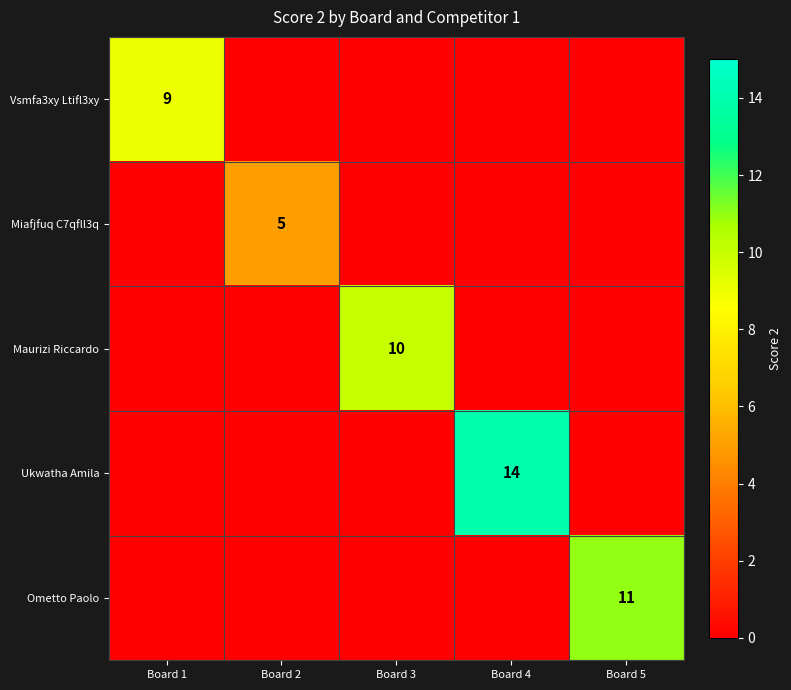

True or false: Miafjfuq C7qfll3q has a value of 5 at Board 2.

True